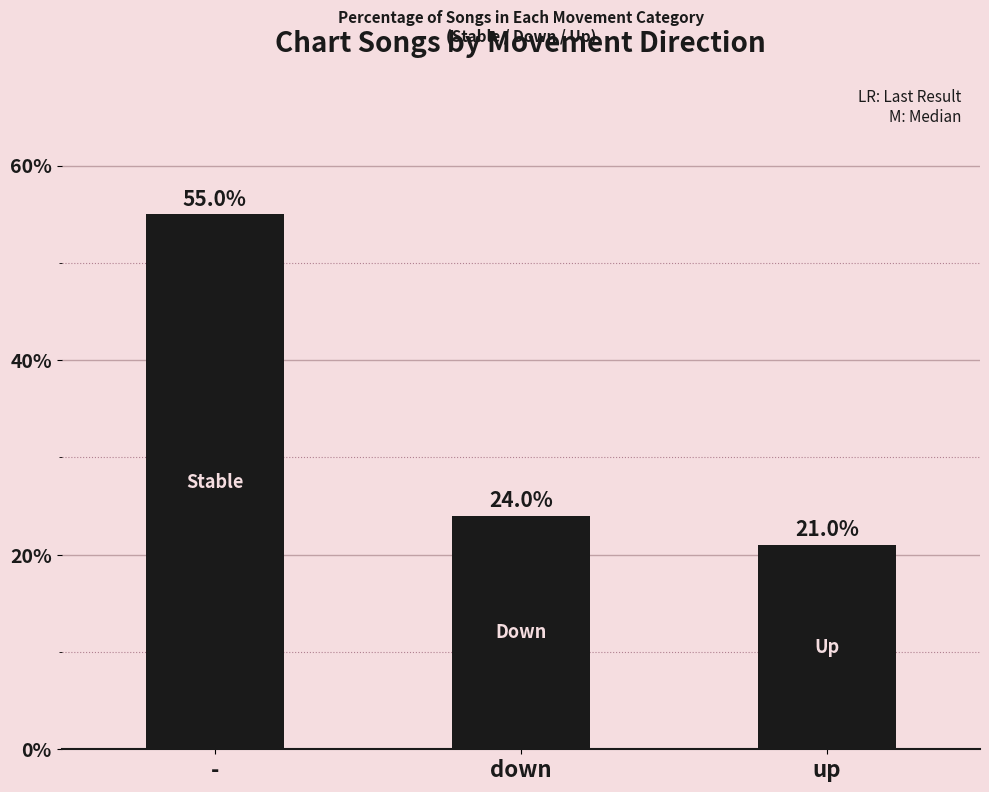

How many values are below 24?

1